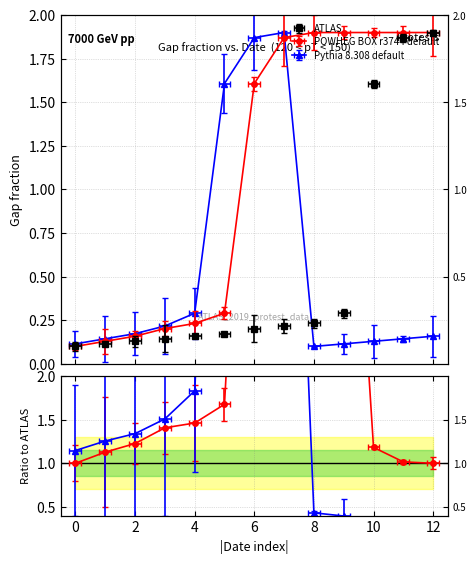

Reading left to right, list all the values displayed in this chart.

ATLAS: 0.1	0.1	0.1	0.1	0.2	0.2	0.2	0.2	0.2	0.3	1.6	1.9	1.9
POWHEG BOX r3744 default: 0.1	0.1	0.2	0.2	0.2	0.3	1.6	1.9	1.9	1.9	1.9	1.9	1.9
Pythia 8.308 default: 0.1	0.1	0.2	0.2	0.3	1.6	1.9	1.9	0.1	0.1	0.1	0.1	0.2